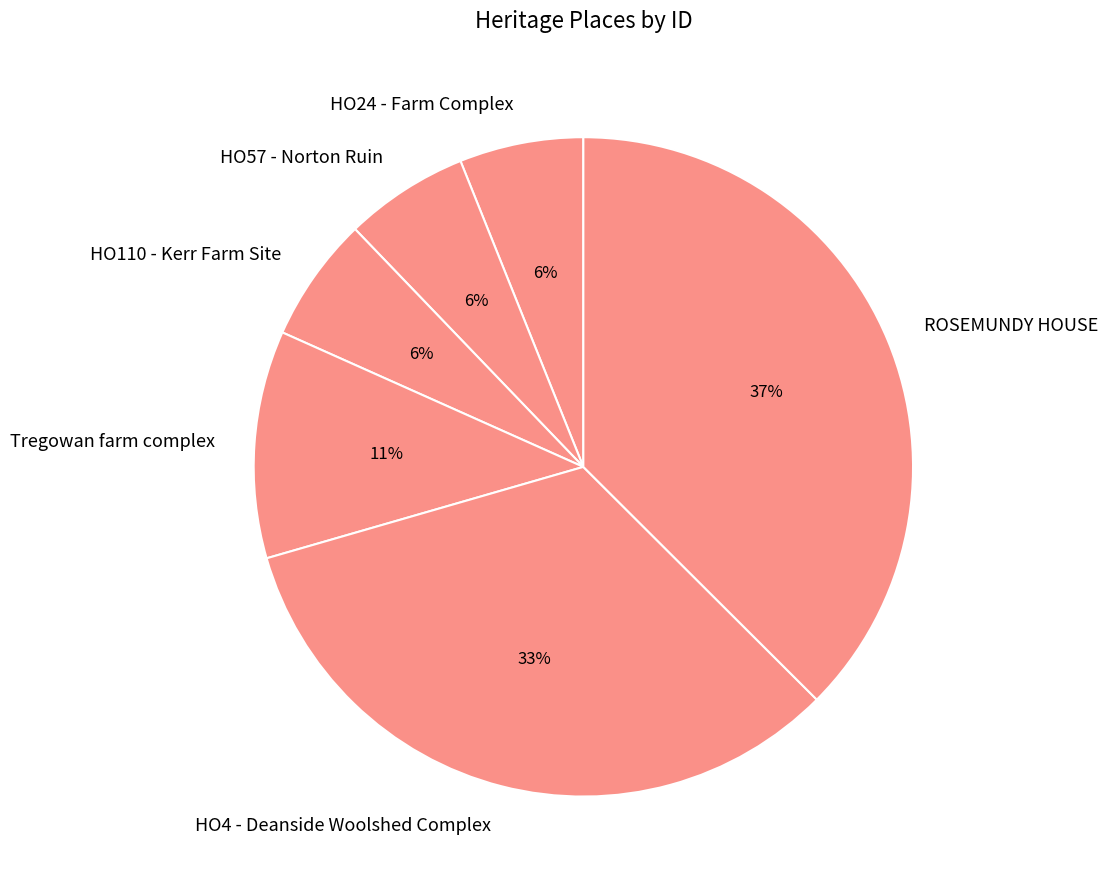

True or false: HO4 - Deanside Woolshed Complex accounts for 33% of the total.

True